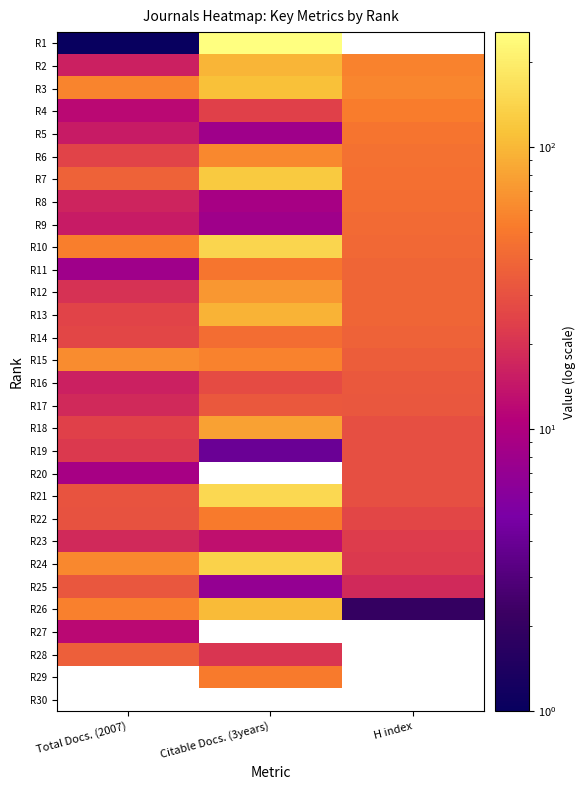

At how many categories does at least one series exceed 27?

3